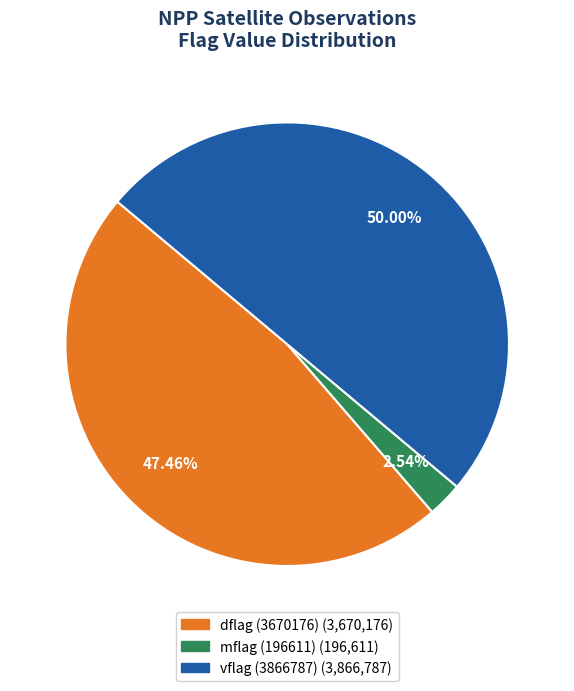

Count the number of slices in the pie.

3